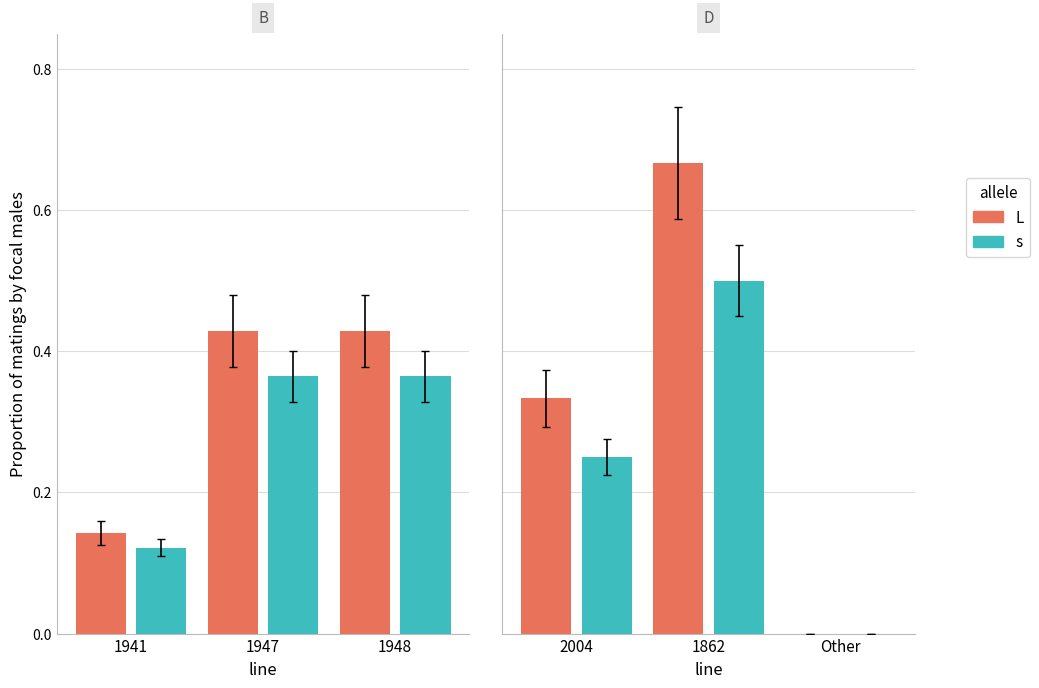

How many series are shown in this chart?

2